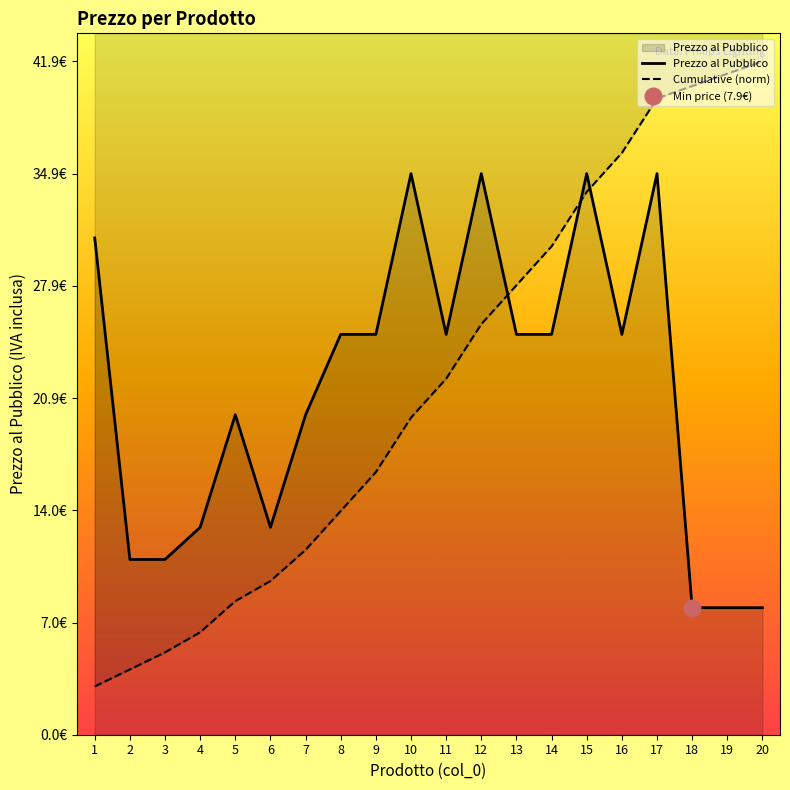

List the labels in order of Cumulative (norm) value, largest first.

20, 19, 18, 17, 16, 15, 14, 13, 12, 11, 10, 9, 8, 7, 6, 5, 4, 3, 2, 1